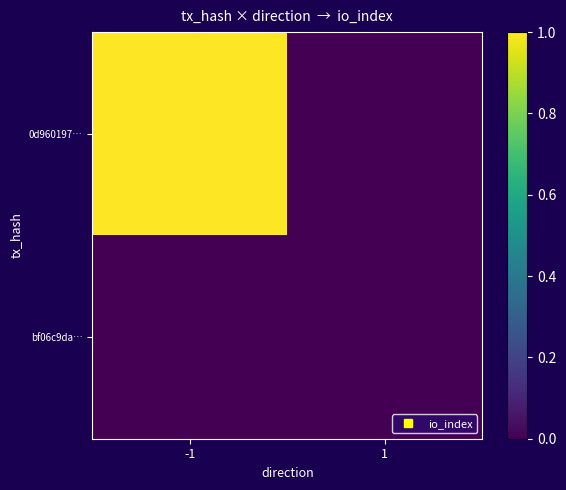

Reading left to right, list all the values displayed in this chart.

0d960197…: -1=1	1=0
bf06c9da…: -1=0	1=0